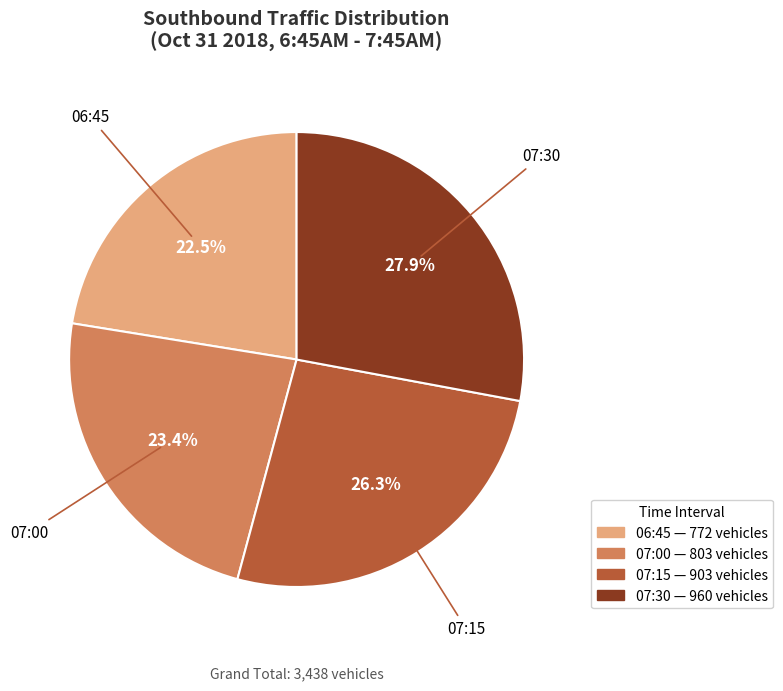

True or false: 07:30 accounts for 15% of the total.

False